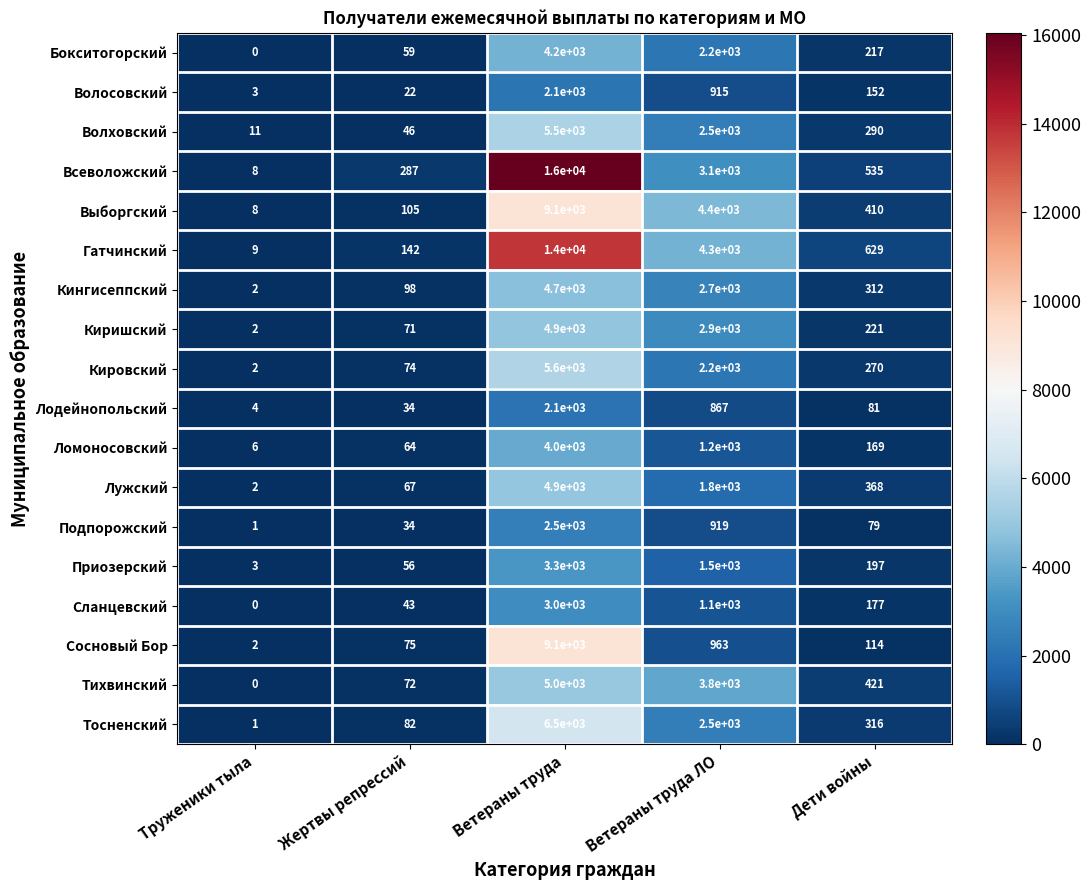

Rank the categories by Тосненский value from highest to lowest.

Ветераны труда, Ветераны труда ЛО, Дети войны, Жертвы репрессий, Труженики тыла